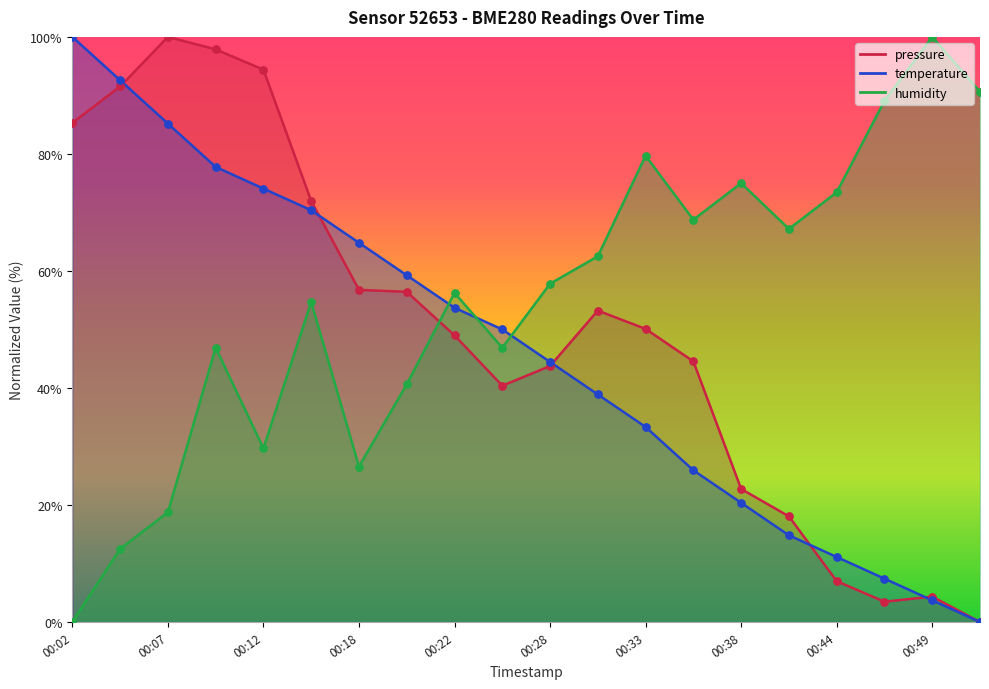

What are all the series names shown in the legend?

pressure, temperature, humidity